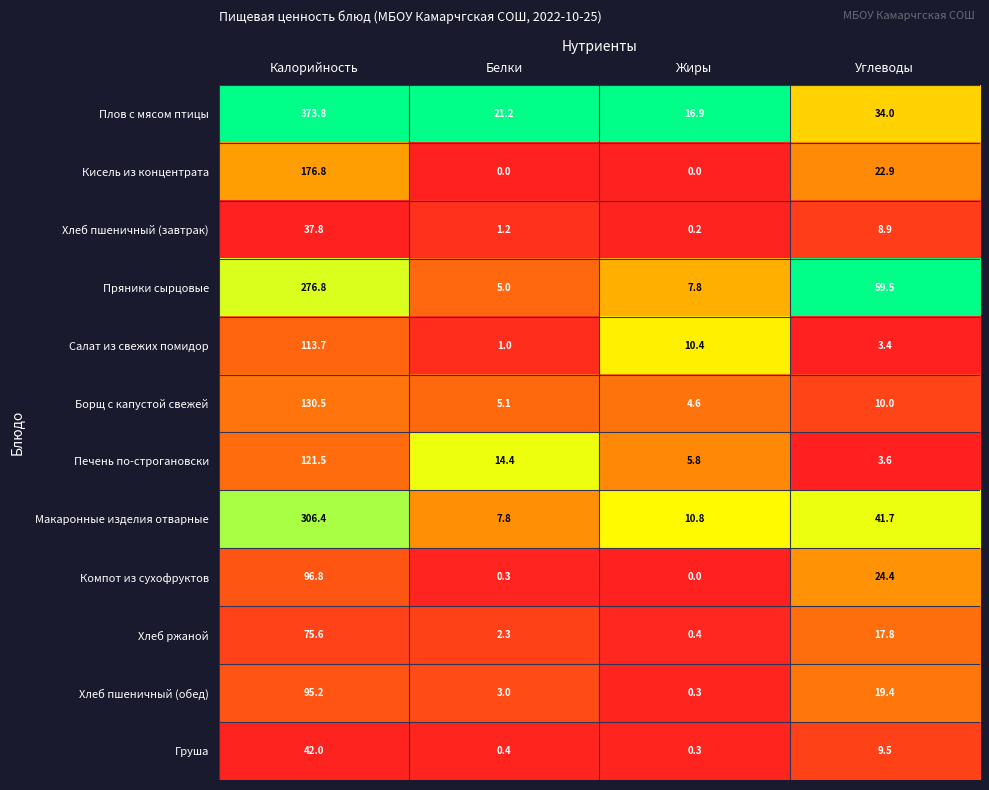

What is the sum of all Печень по-строгановски values?

145.3